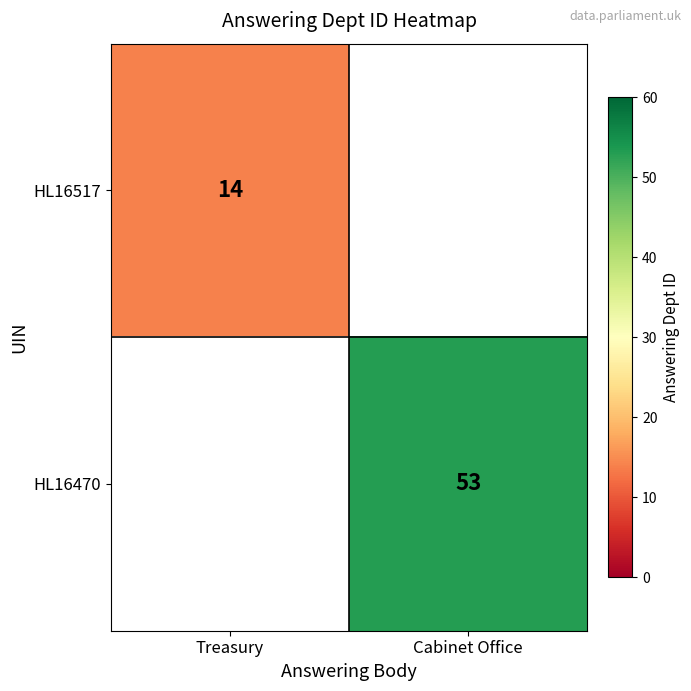

The HL16517 series shows 21 at Treasury. True or false?

False